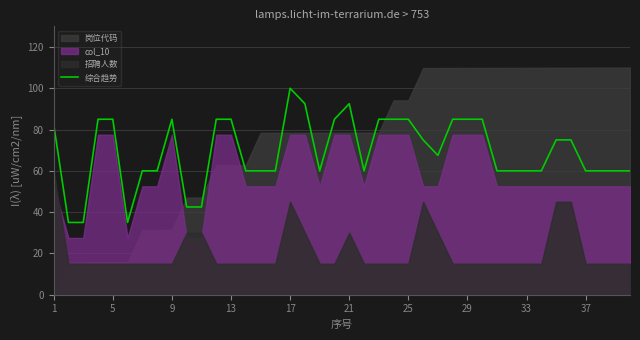

How many categories are shown in the chart?

40